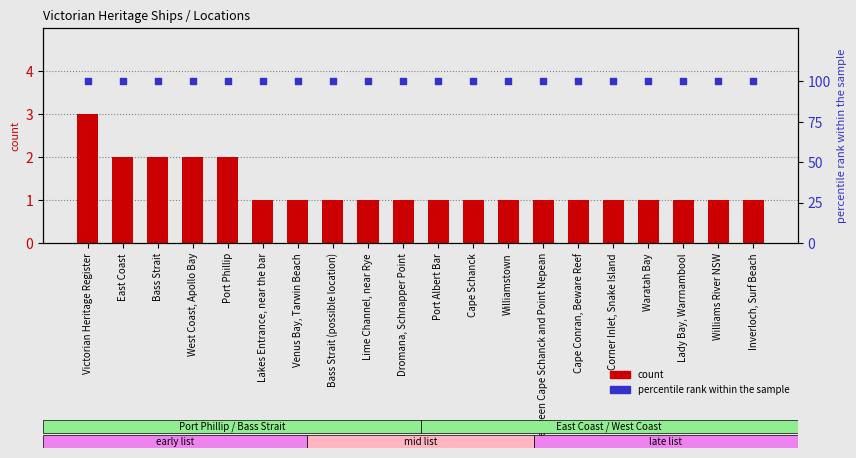

At which category is the sum across all series the highest?

Victorian Heritage Register